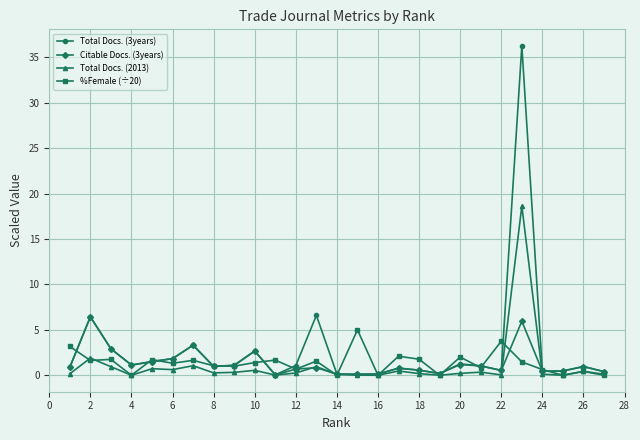

True or false: %Female (÷20) has more than 1 points higher than both neighbors.

True